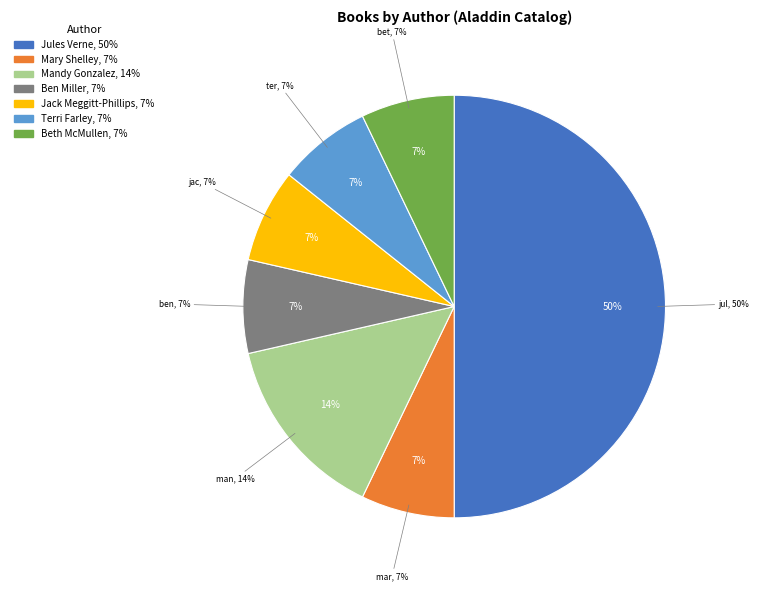

The Beth McMullen (2114020777) slice represents 7% of the pie. True or false?

True